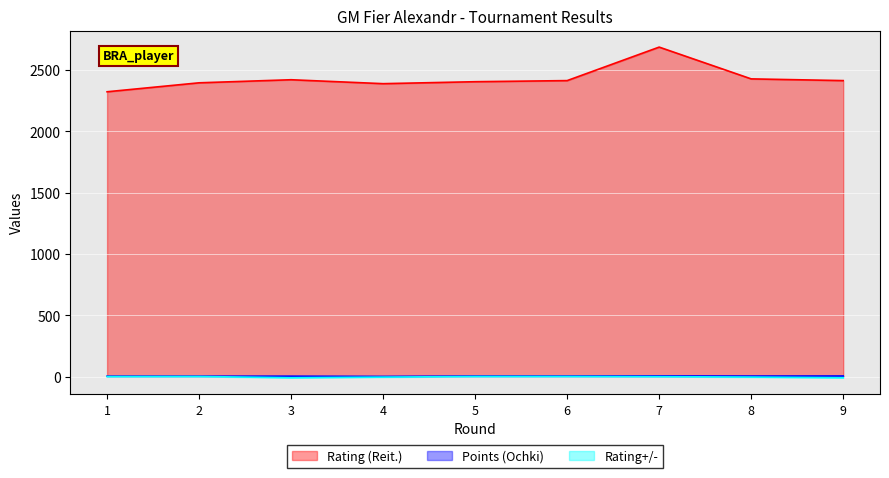

Reading left to right, what are all the values shown in this chart?

Rating (Reit.): 2323.0	2396.0	2421.0	2389.0	2405.0	2414.0	2687.0	2428.0	2414.0
Points (Ochki): 5.0	5.0	5.0	3.0	6.0	6.0	7.0	6.0	6.5
Rating+/-: 1.6	2.3	-7.4	-2.7	2.4	2.5	1.1	-2.3	-7.5